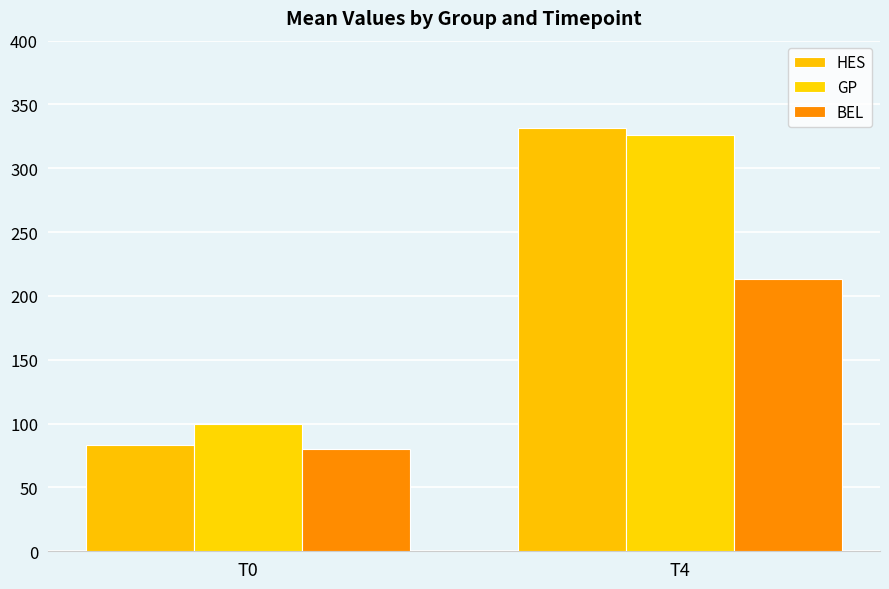

Between T0 and T4, which is larger?

T4